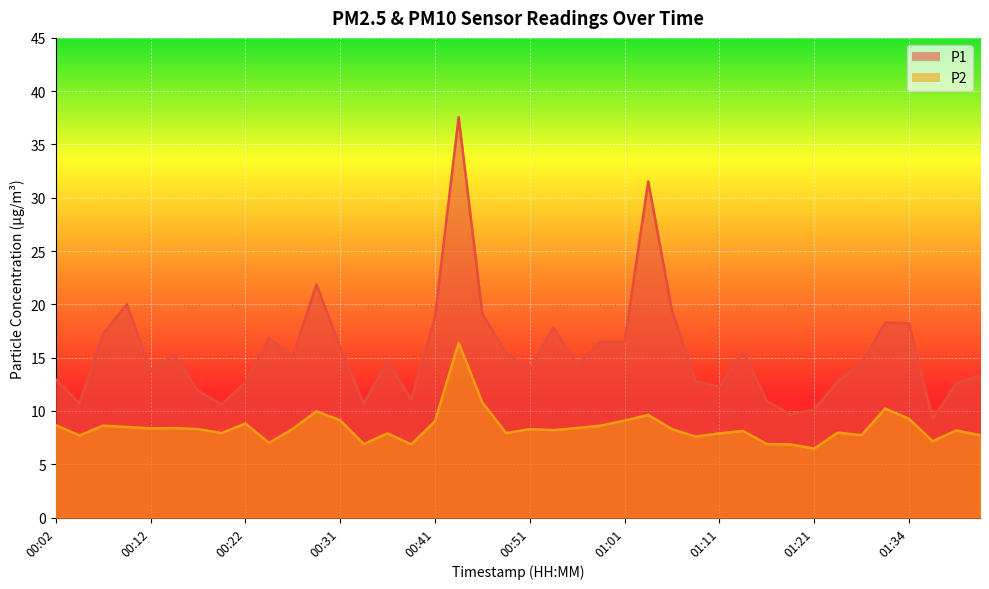

Which series changed the most between 01:31 and 01:39?

P1